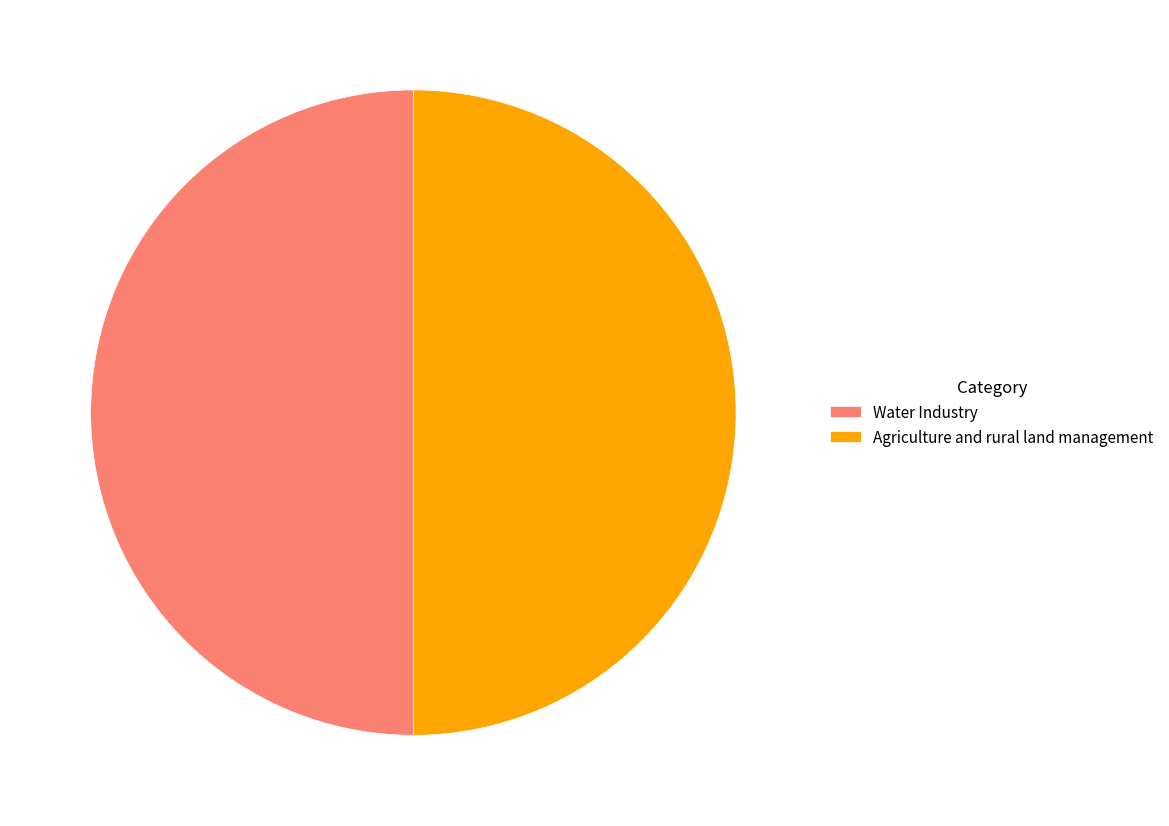

Is the sum of Water Industry and Agriculture and rural land management greater than half?

Yes